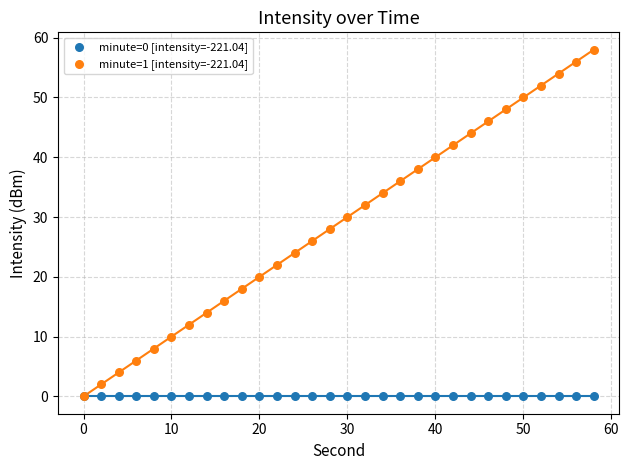

What are all the series names shown in the legend?

minute=0 [intensity=-221.04], minute=1 [intensity=-221.04]